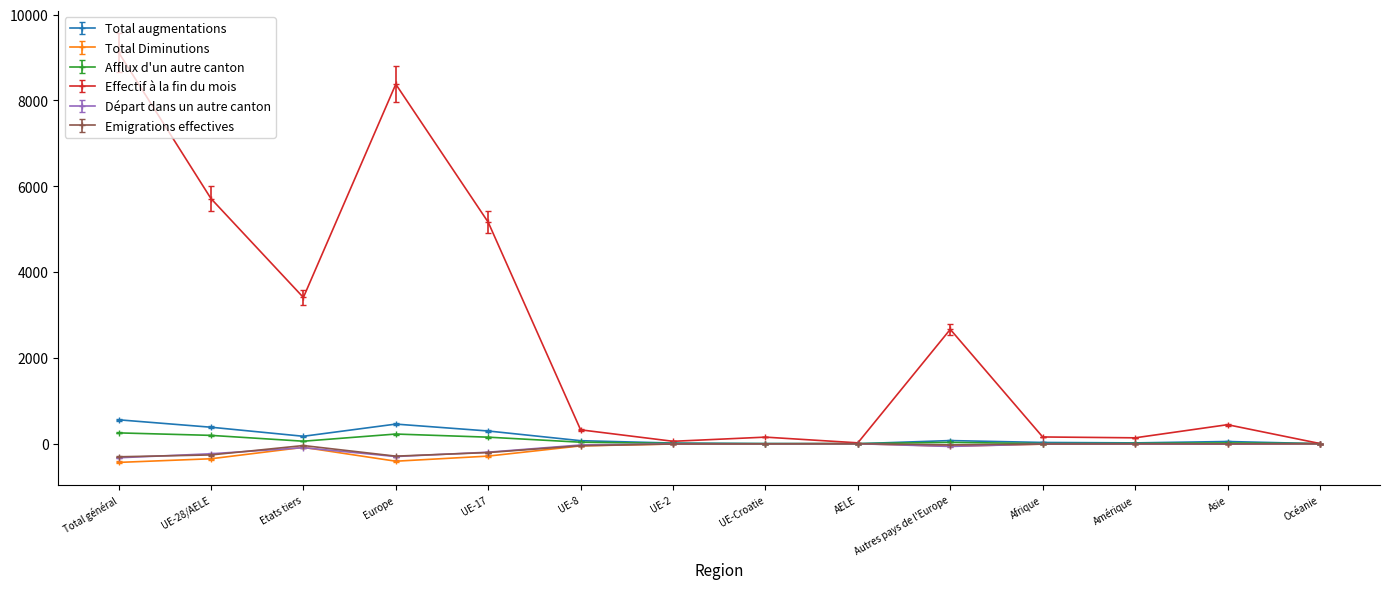

The value of Afflux d'un autre canton at Europe is 225. True or false?

True